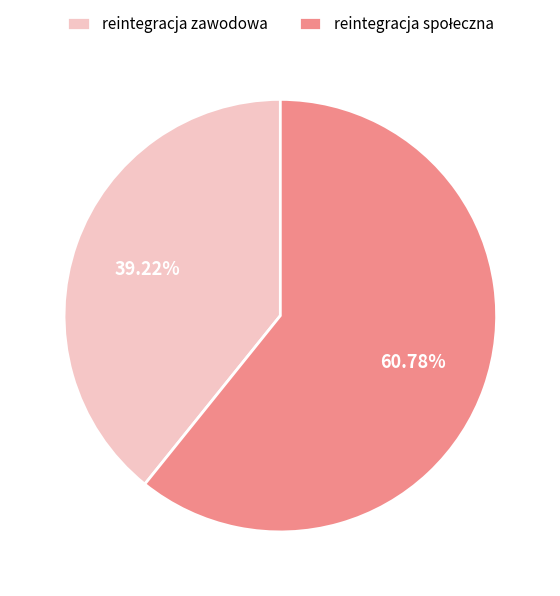

What percentage is the reintegracja zawodowa slice, to the nearest percent?

39%